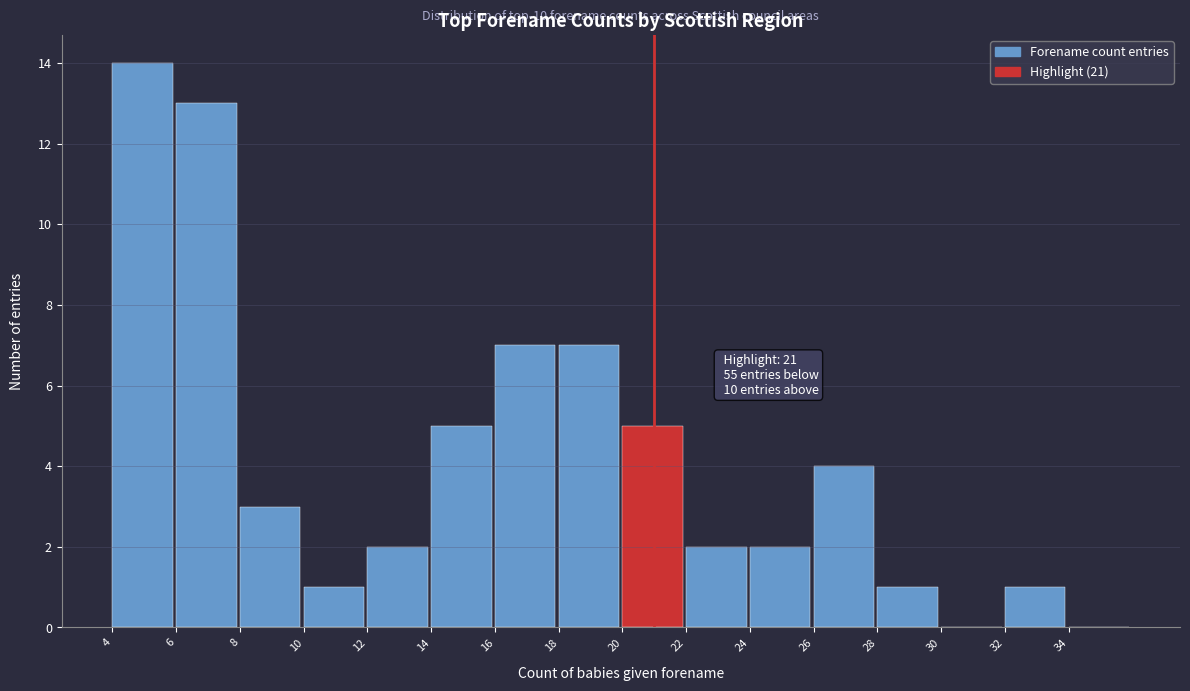

Over which range of the x-axis is the bar tallest?

4 to 6